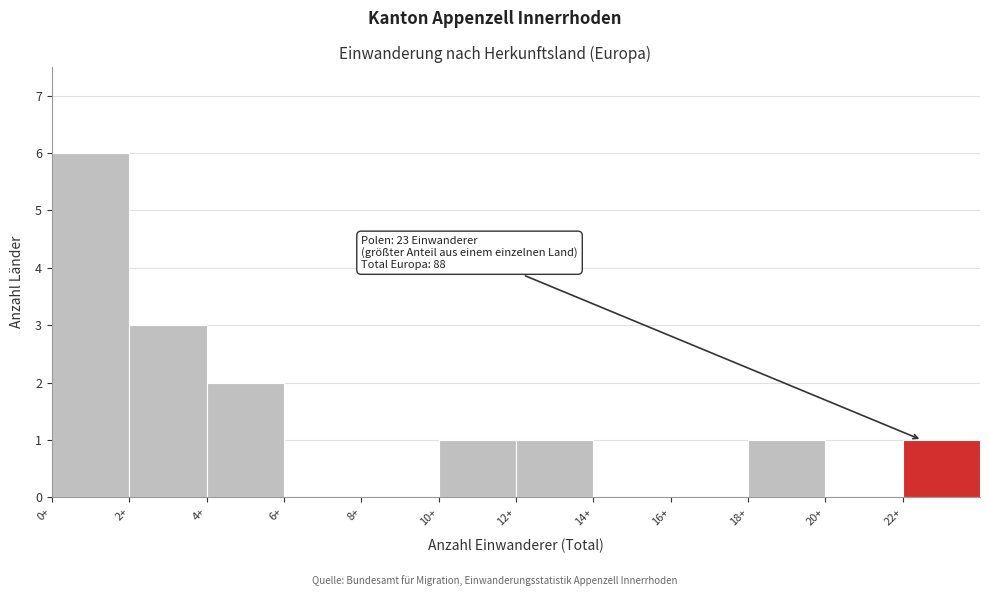

Which range on the x-axis has the tallest bar?

0 to 2